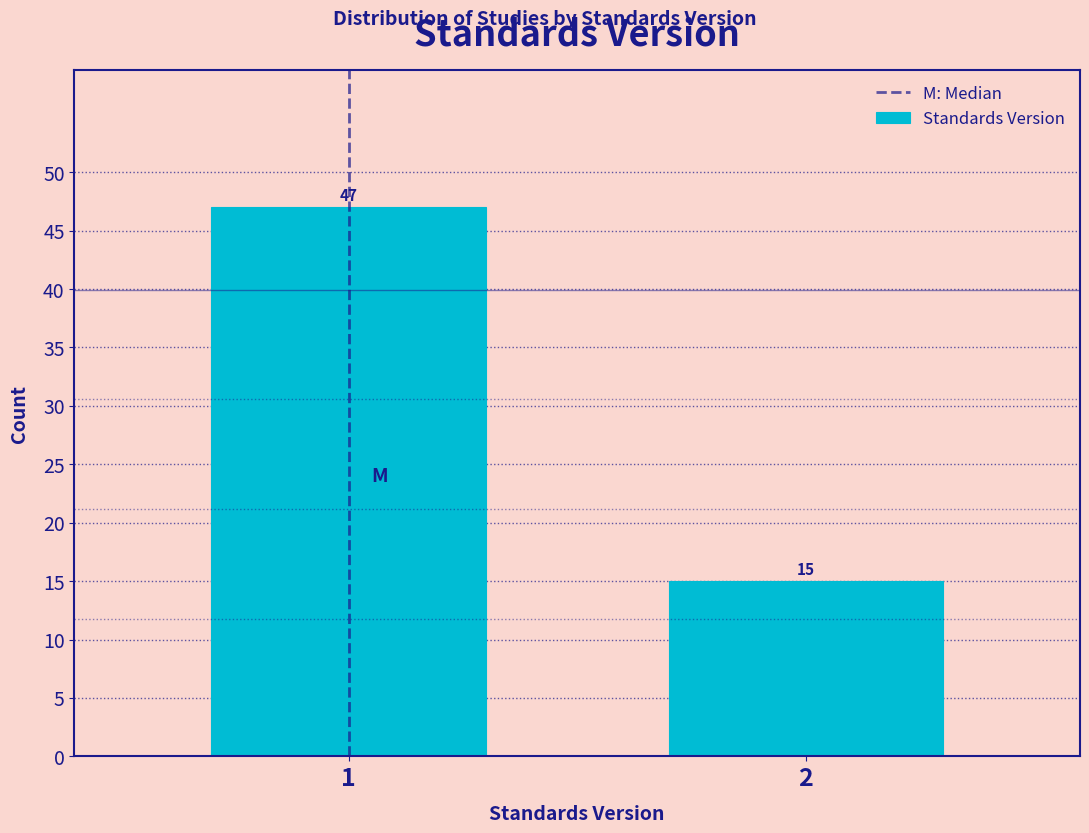

Reading left to right, what are all the values shown in this chart?

1=47	2=15